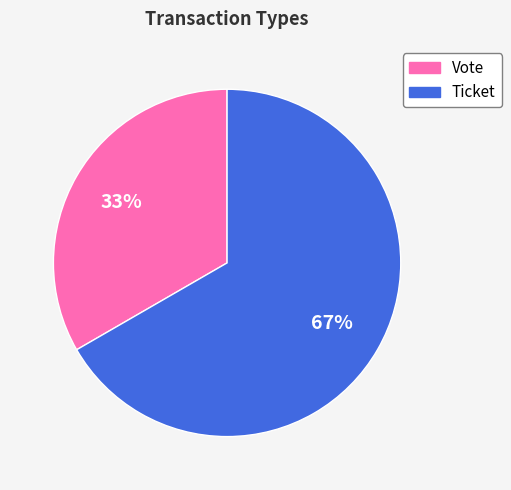

The Ticket slice represents 72% of the pie. True or false?

False